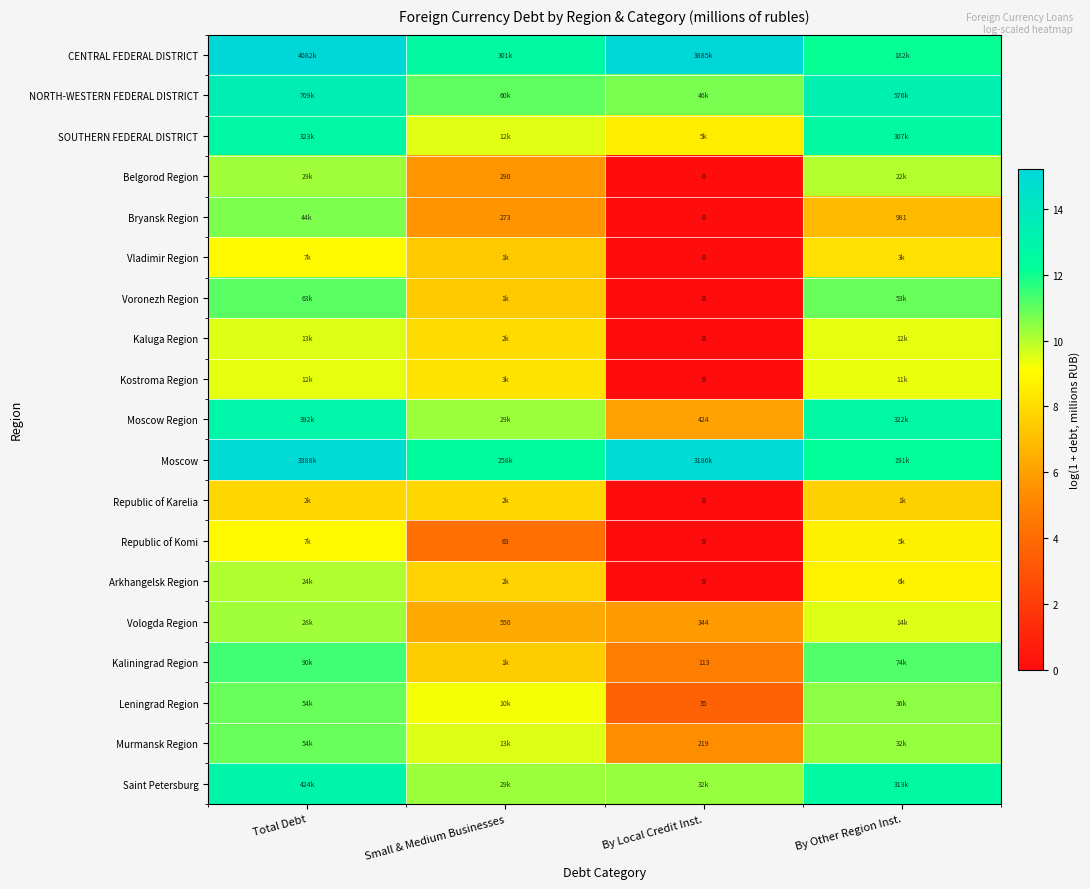

Which category has the lowest value in the Arkhangelsk Region series?

By Local Credit Inst.